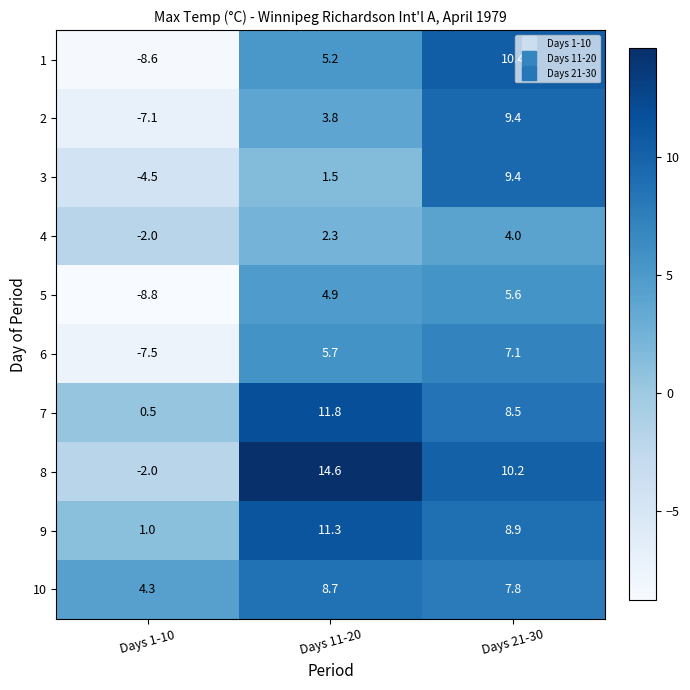

Count the number of data series in this chart.

10